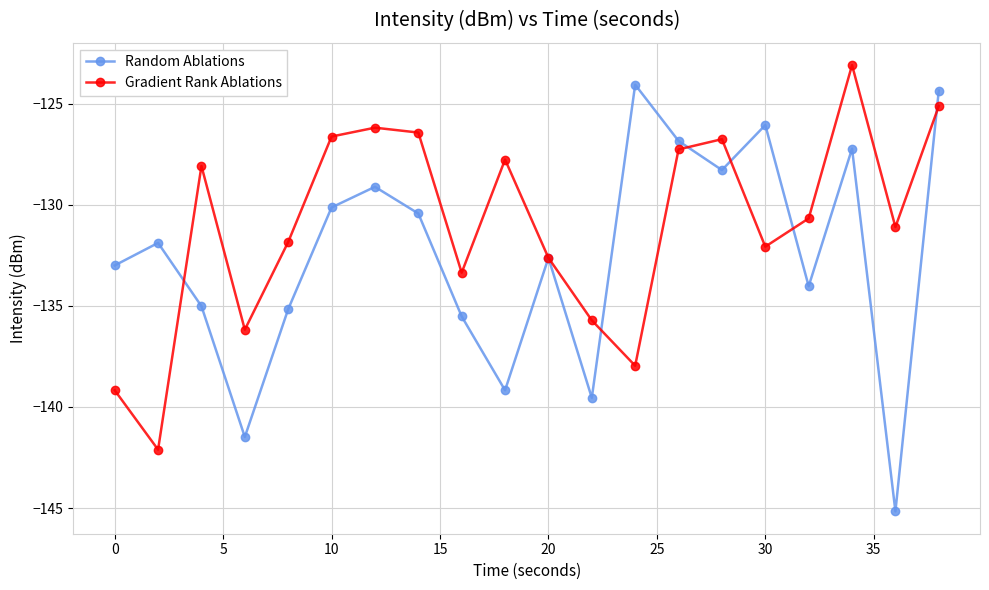

True or false: Random Ablations and Gradient Rank Ablations cross at least once.

True